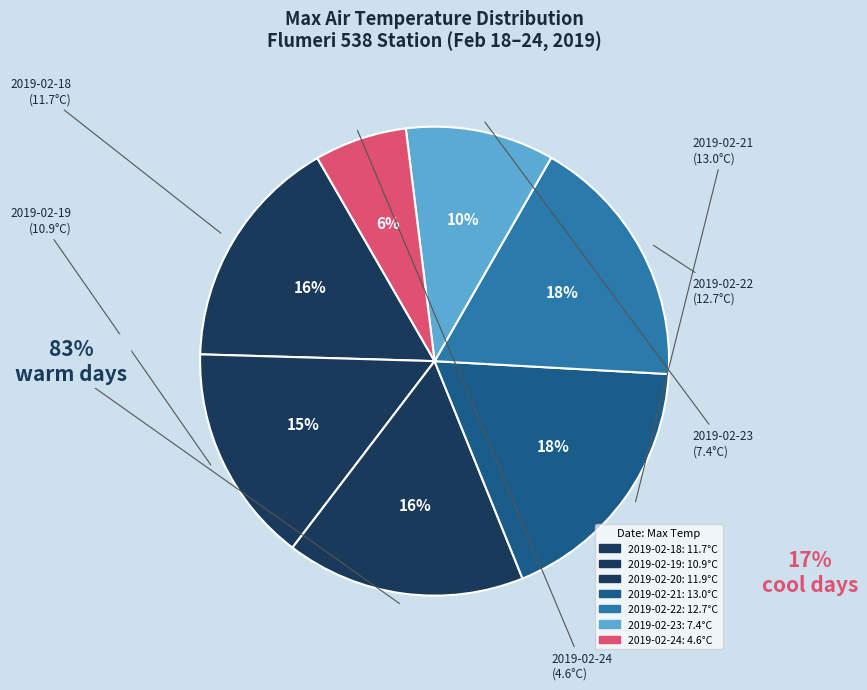

Which slice is the smallest?

2019-02-24